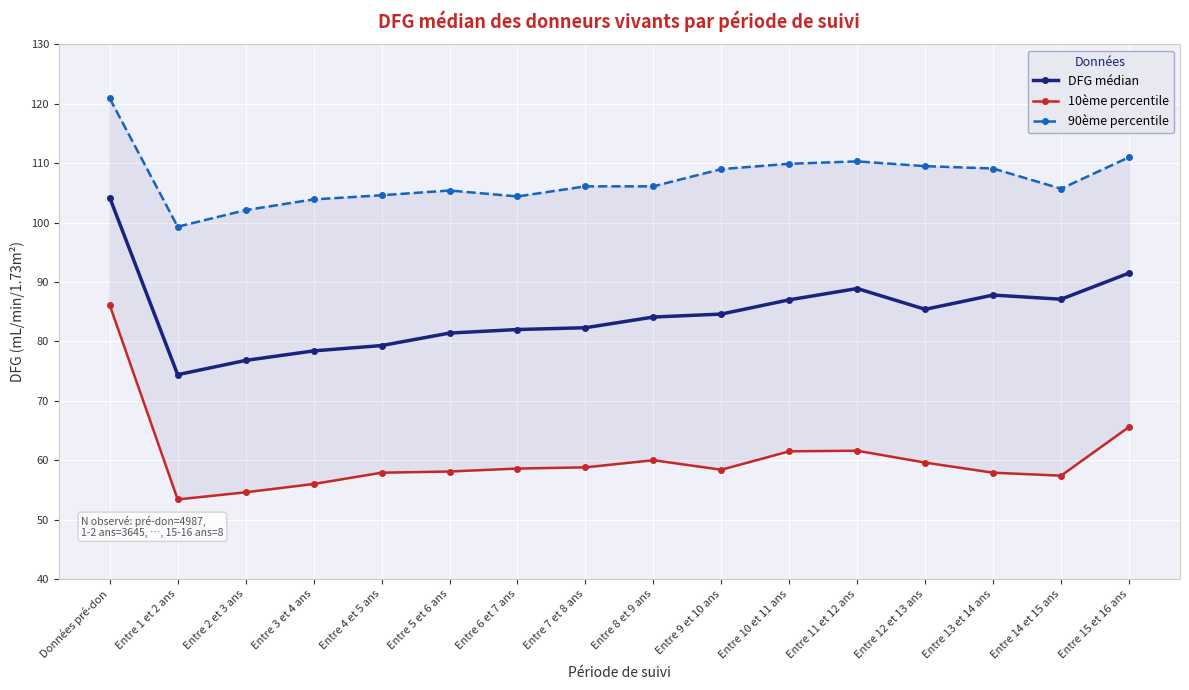

Between Entre 3 et 4 ans and Entre 12 et 13 ans, which series saw the biggest shift?

DFG médian